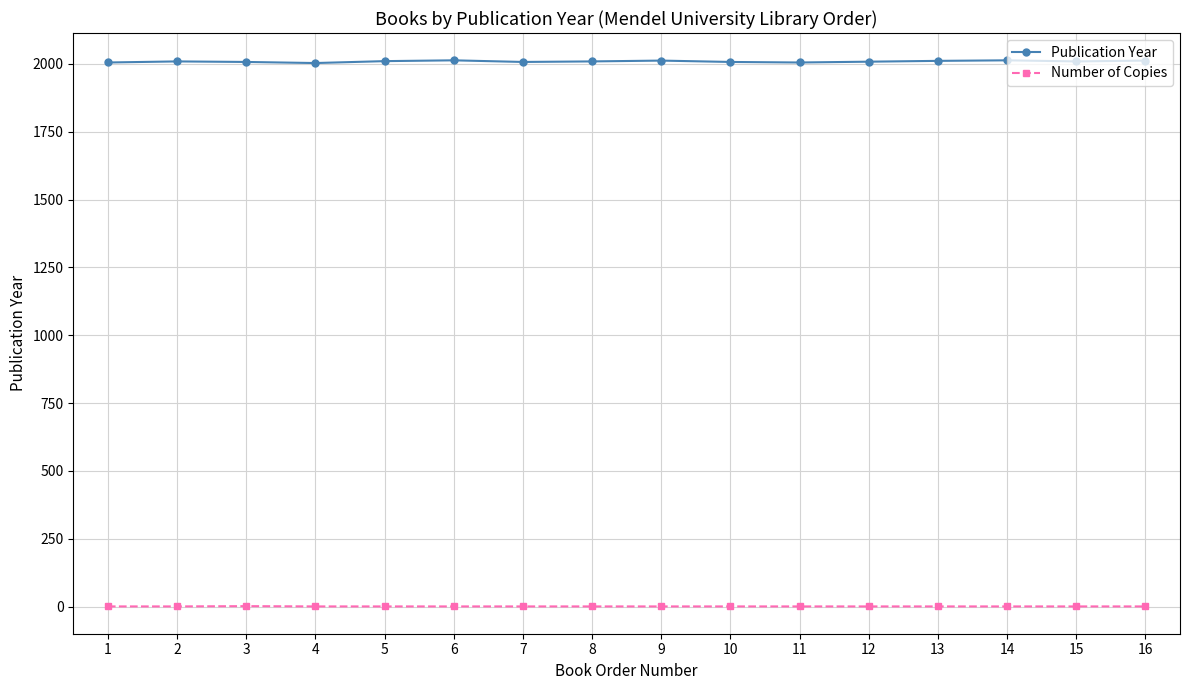

What is the maximum value shown in the chart?

2013